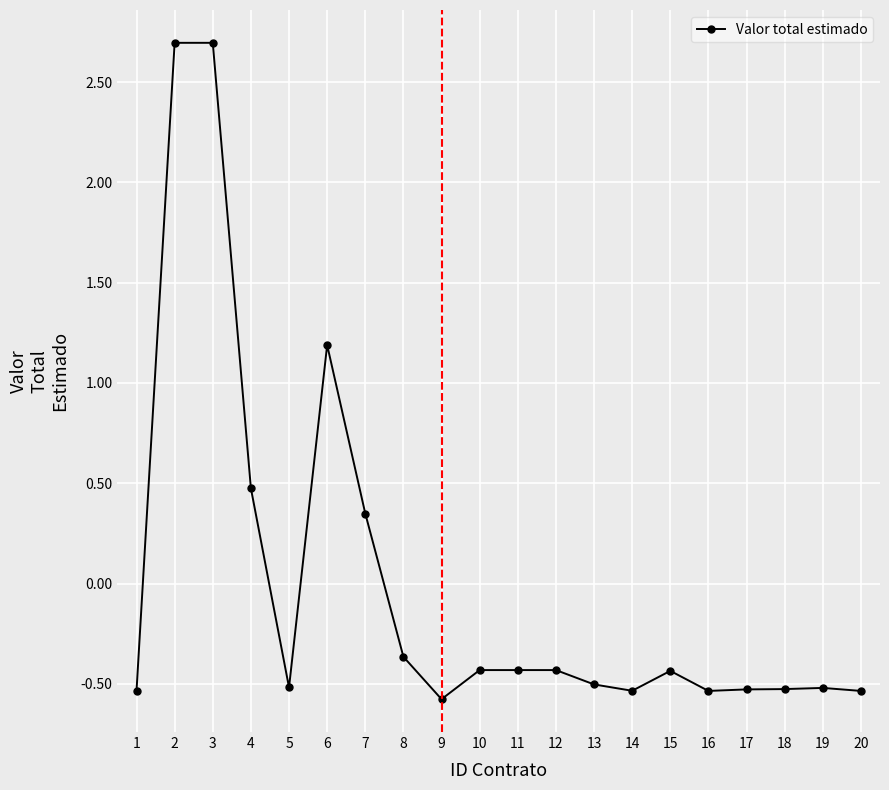

The chart shows a value of -0.5 at 13. True or false?

True